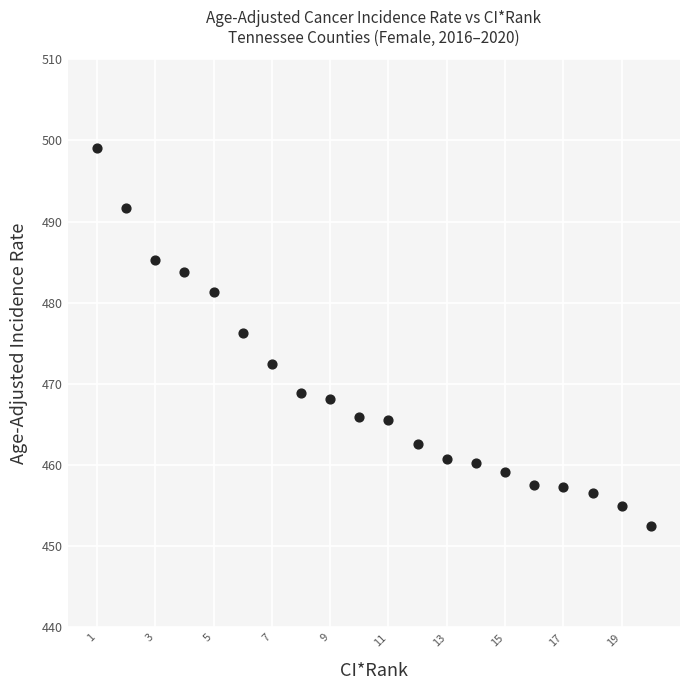

What Y value in the scatter plot is closest to 475?

476.3